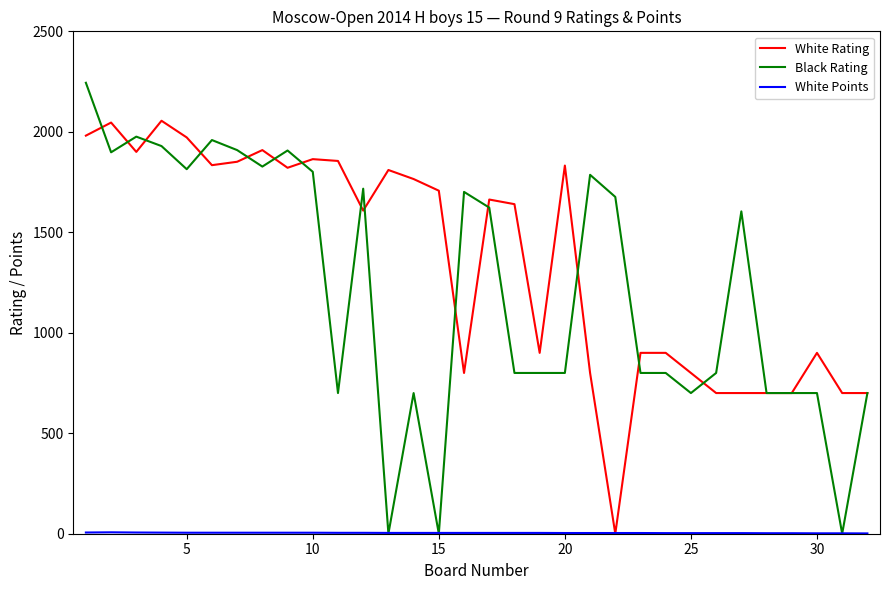

Which series has the widest spread of values?

Black Rating